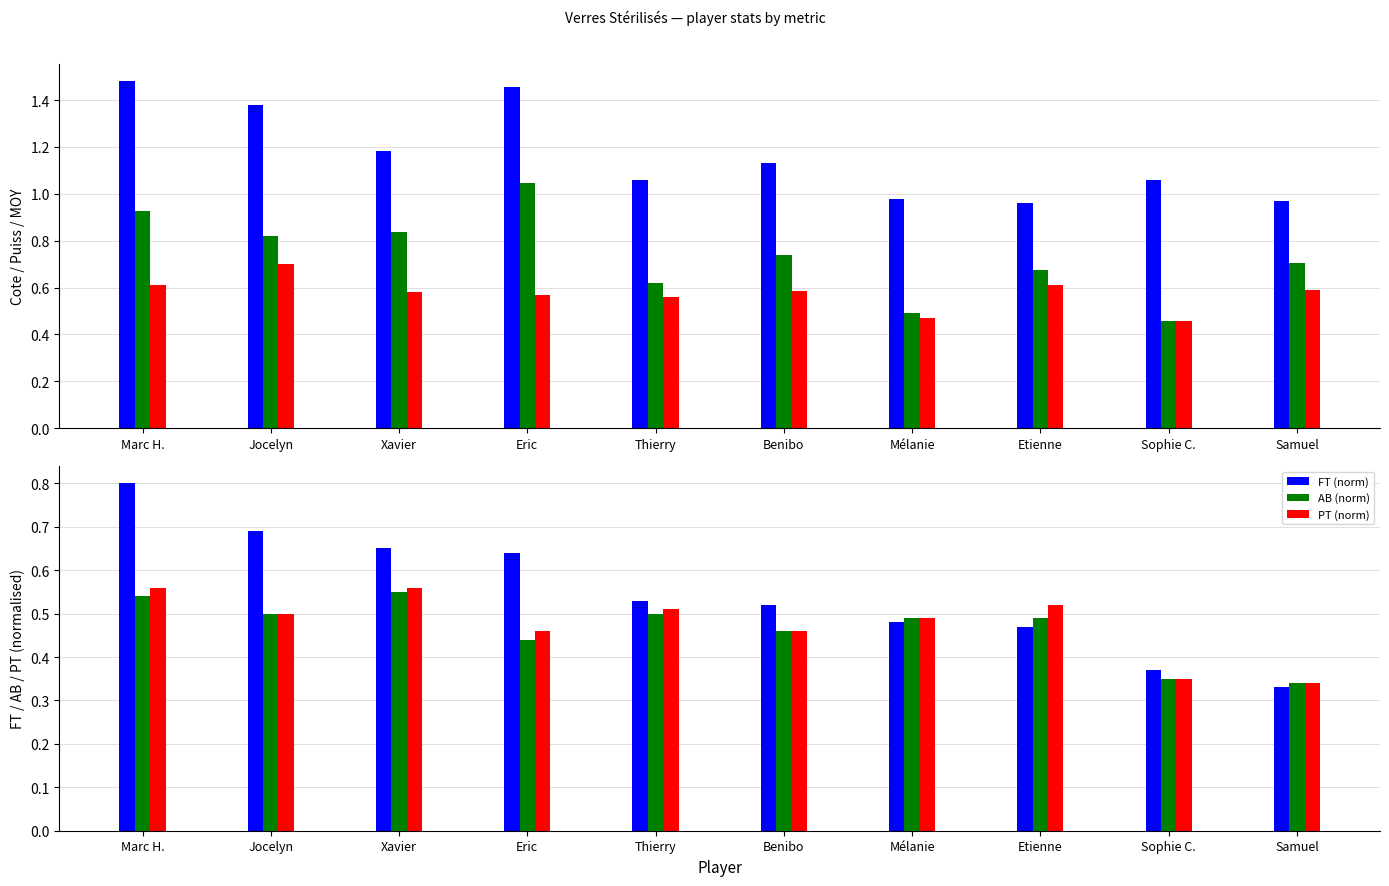

Between Xavier and Mélanie, which series saw the biggest shift?

Puiss